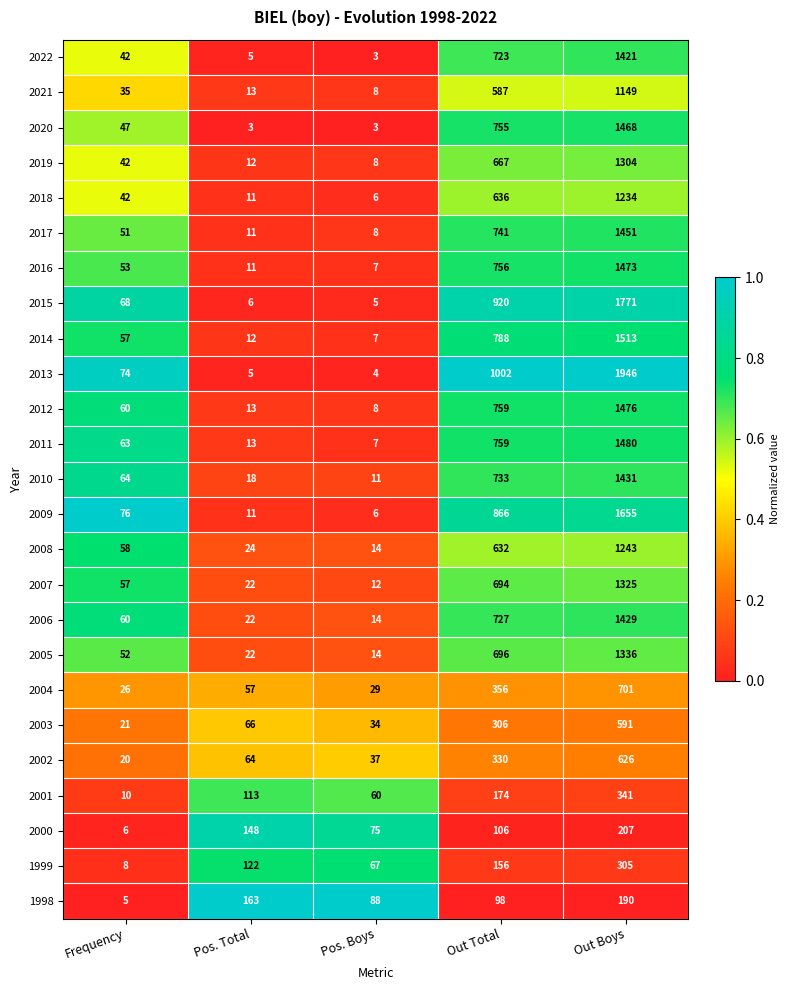

What is the difference between the highest and lowest values at Pos. Boys?

85